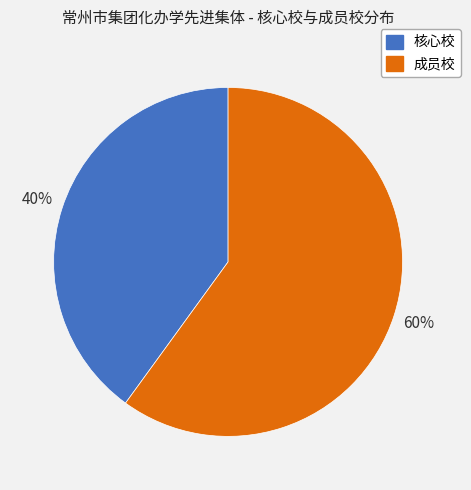

What percentage is the 成员校 slice, to the nearest percent?

60%